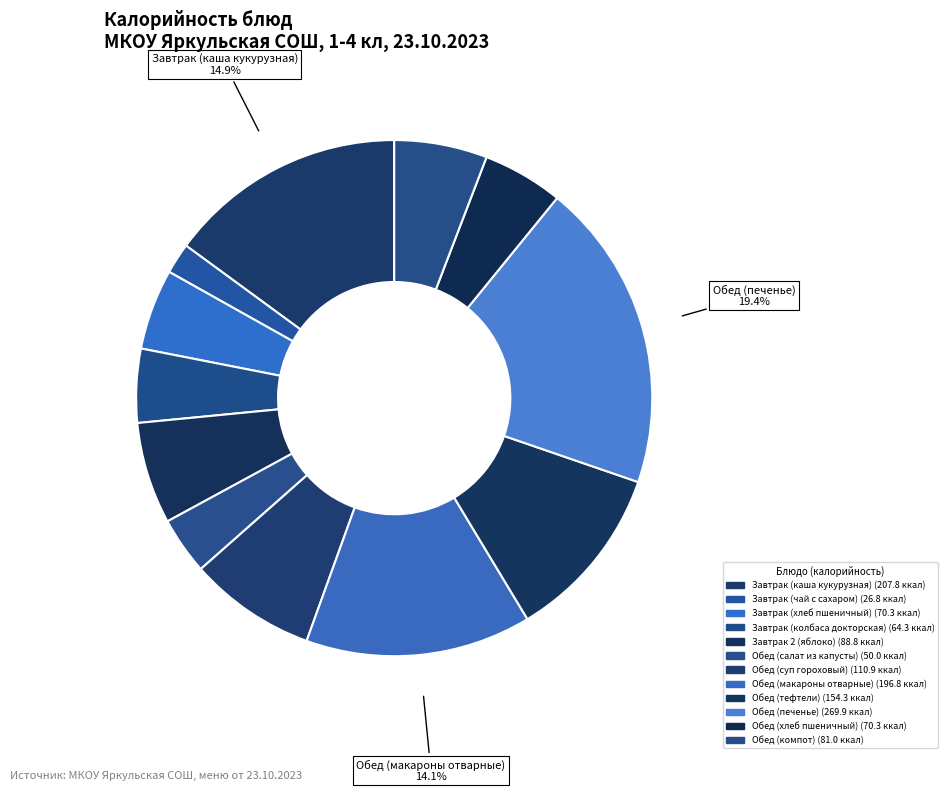

How many slices are in this pie chart?

12